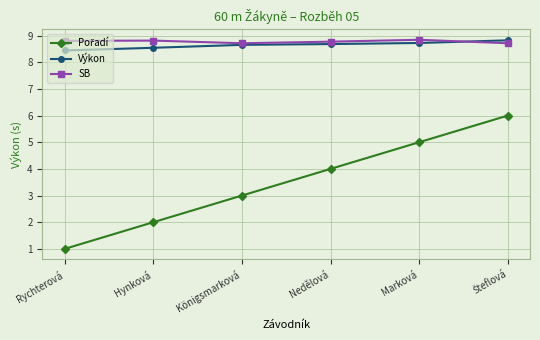

What is the sum of all SB values?

52.6